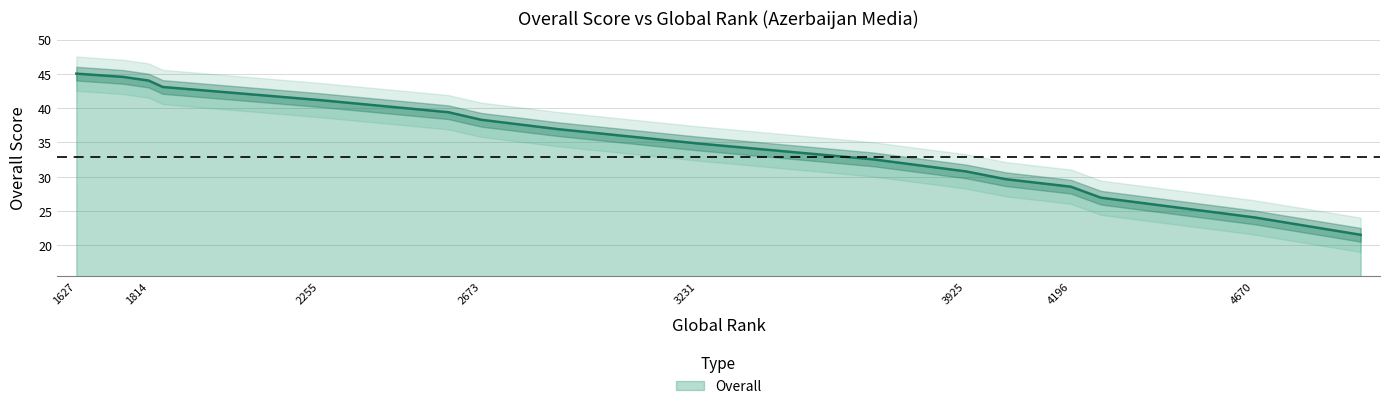

Is it true that the value at 2588 is 9.8?

False